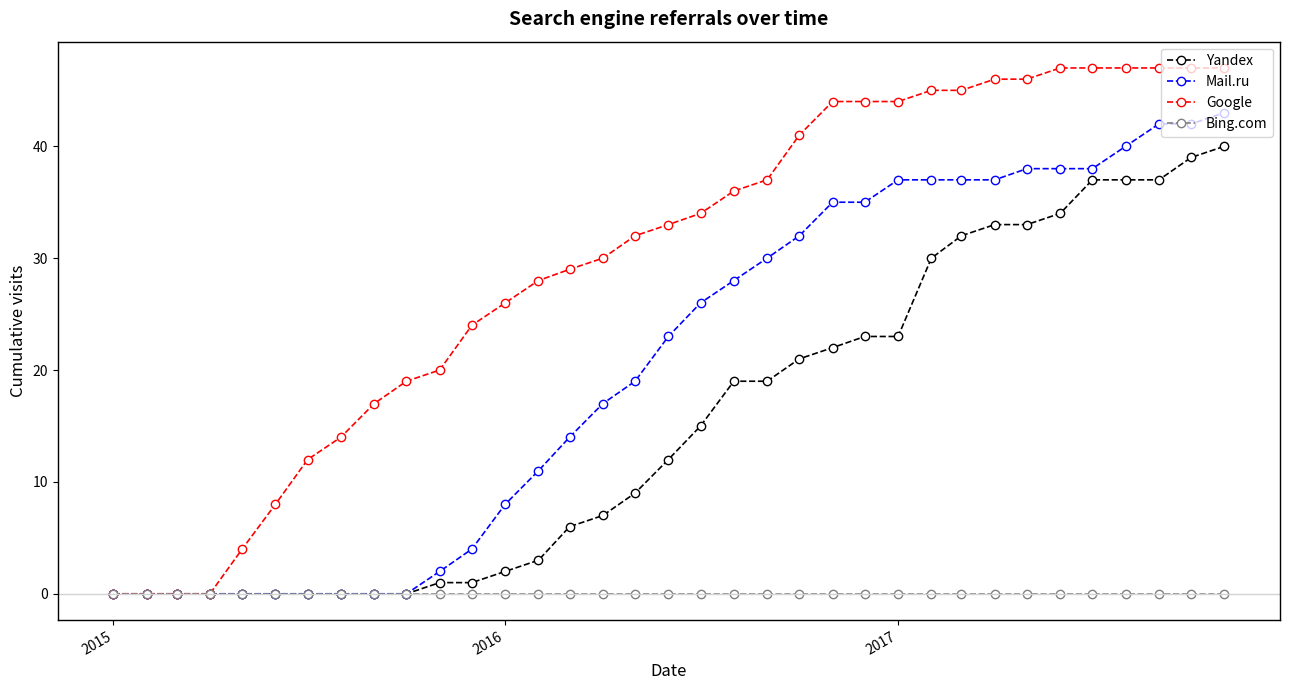

How many lines are shown in the chart?

4